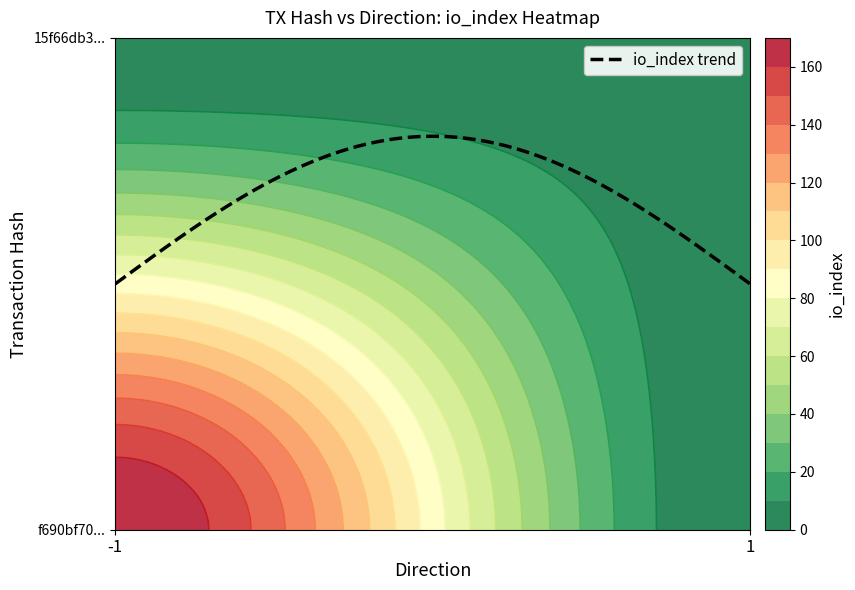

Which series has the largest total across all categories?

f690bf7011b9d0bc16cd1e82fc84aac79e53045